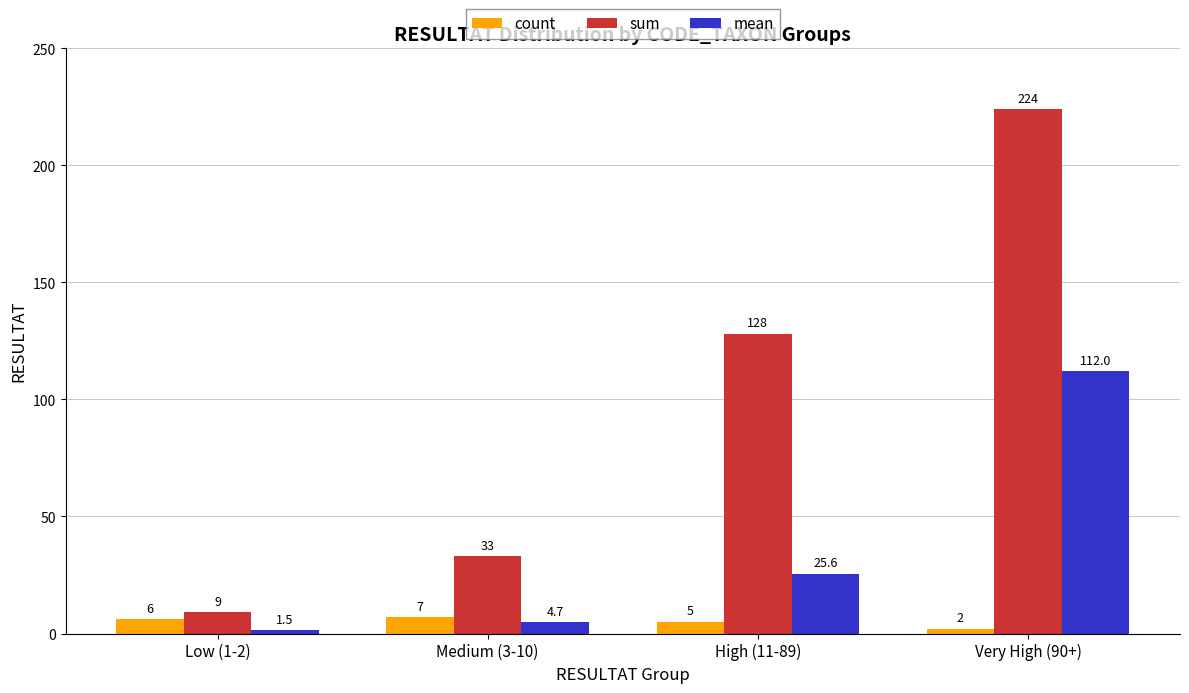

Reading left to right, transcribe all the data shown in this chart.

count: 6.0	7.0	5.0	2.0
sum: 9.0	33.0	128.0	224.0
mean: 1.5	4.7	25.6	112.0